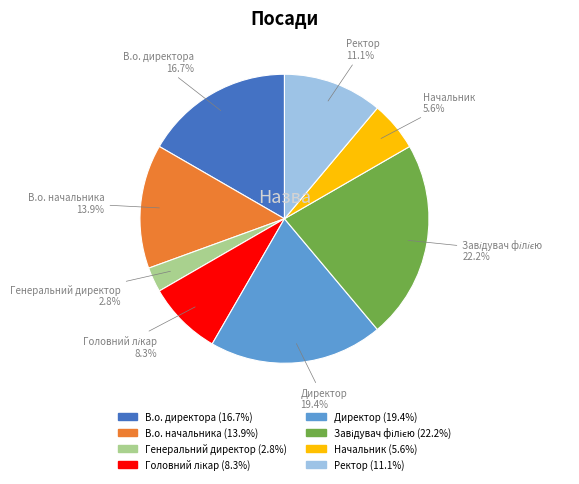

Is there a majority slice in this chart?

No